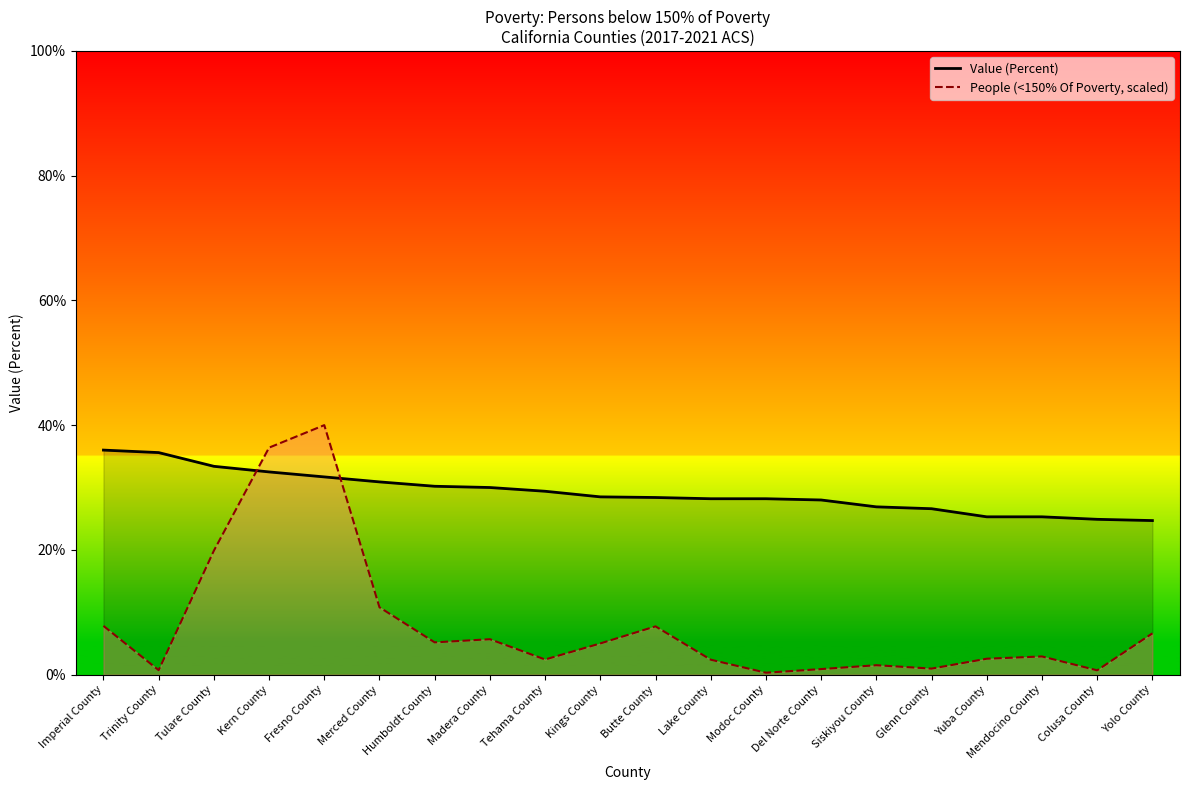

The value of Value (Percent) at Tulare County is 15.5. True or false?

False